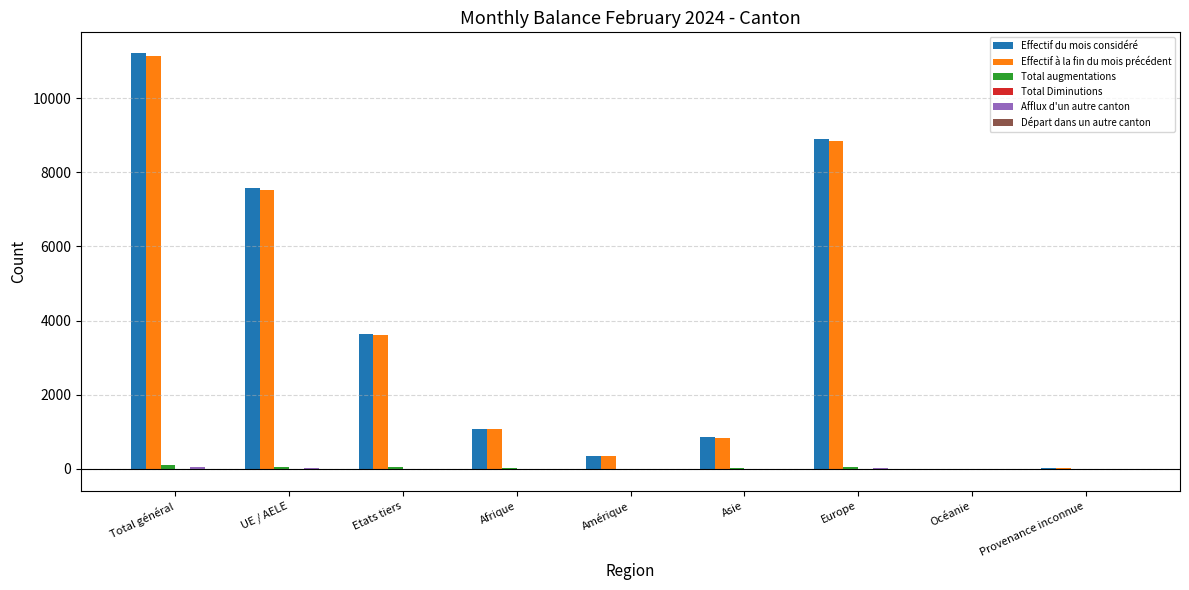

Between Etats tiers and Amérique, which series saw the biggest shift?

Effectif du mois considéré